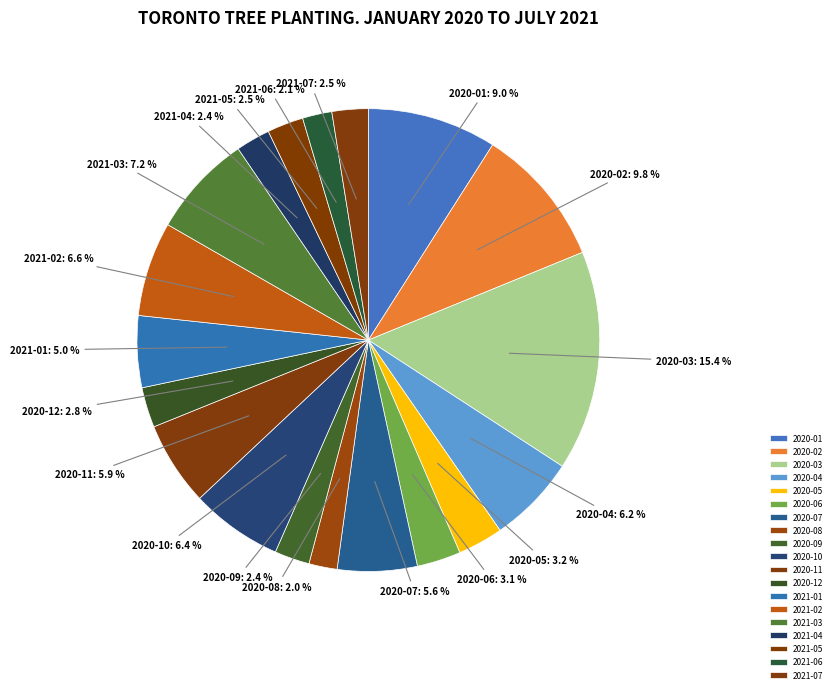

What percentage is the 2020-02 slice, to the nearest percent?

10%